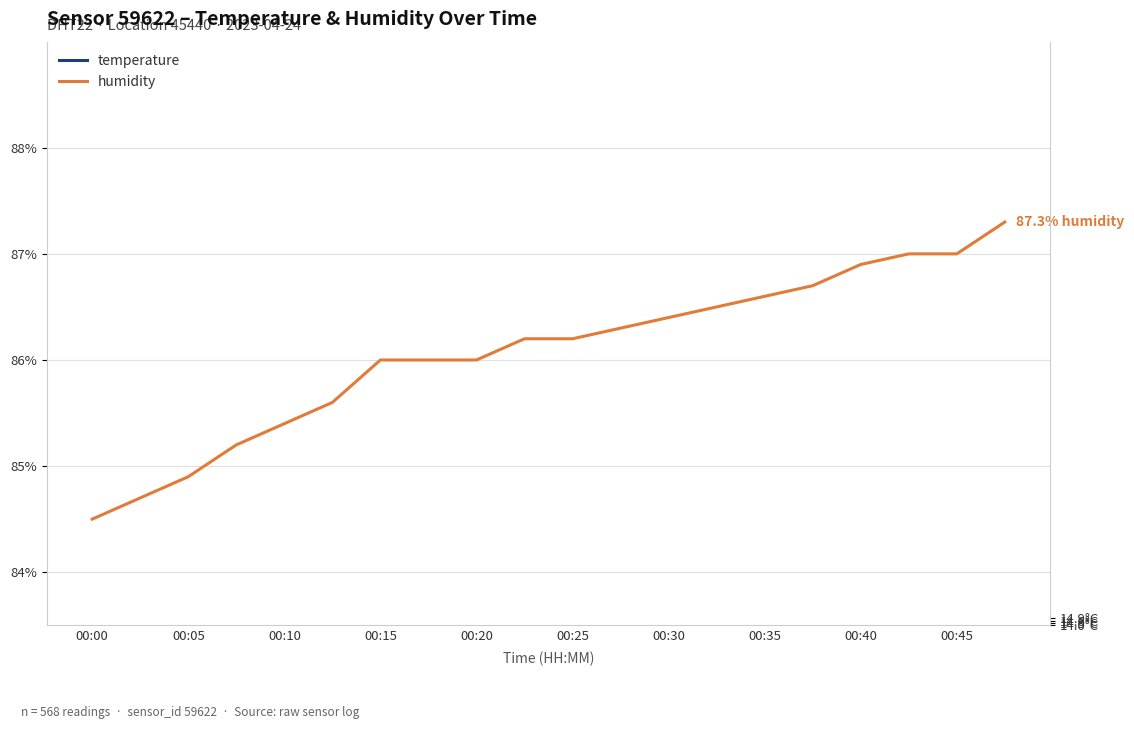

At how many categories does at least one series exceed 76?

20